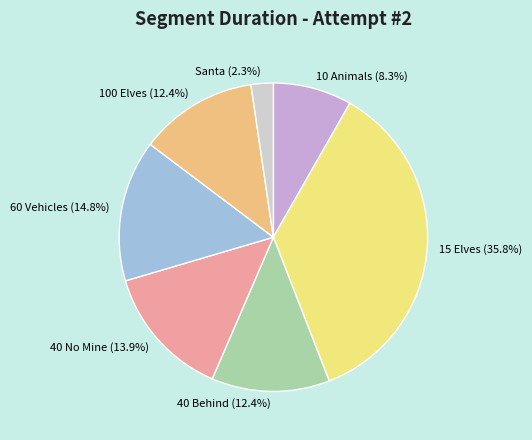

What is the total percentage of Santa and 10 Animals?

10.6%